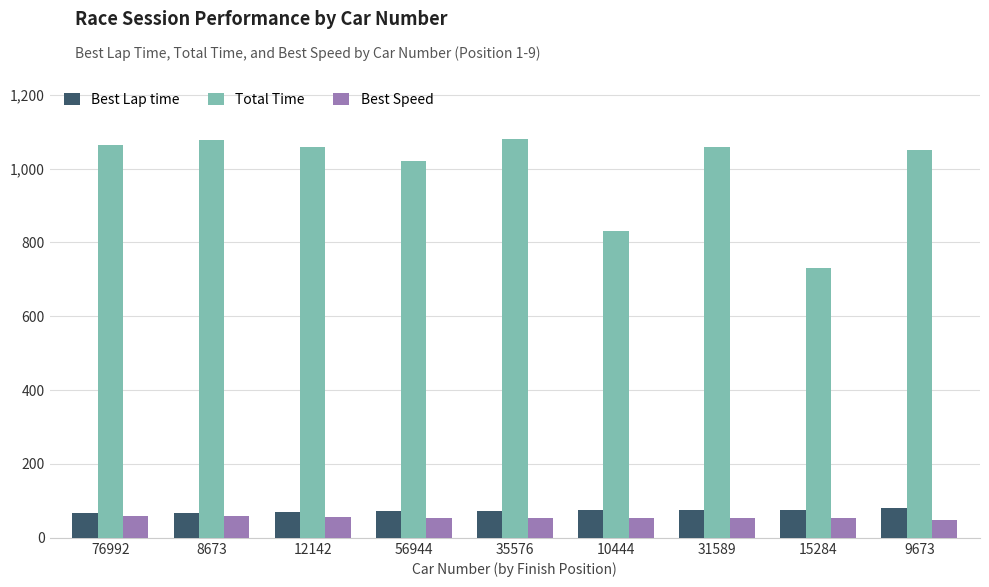

What is the lowest value of the Total Time series?

731.4